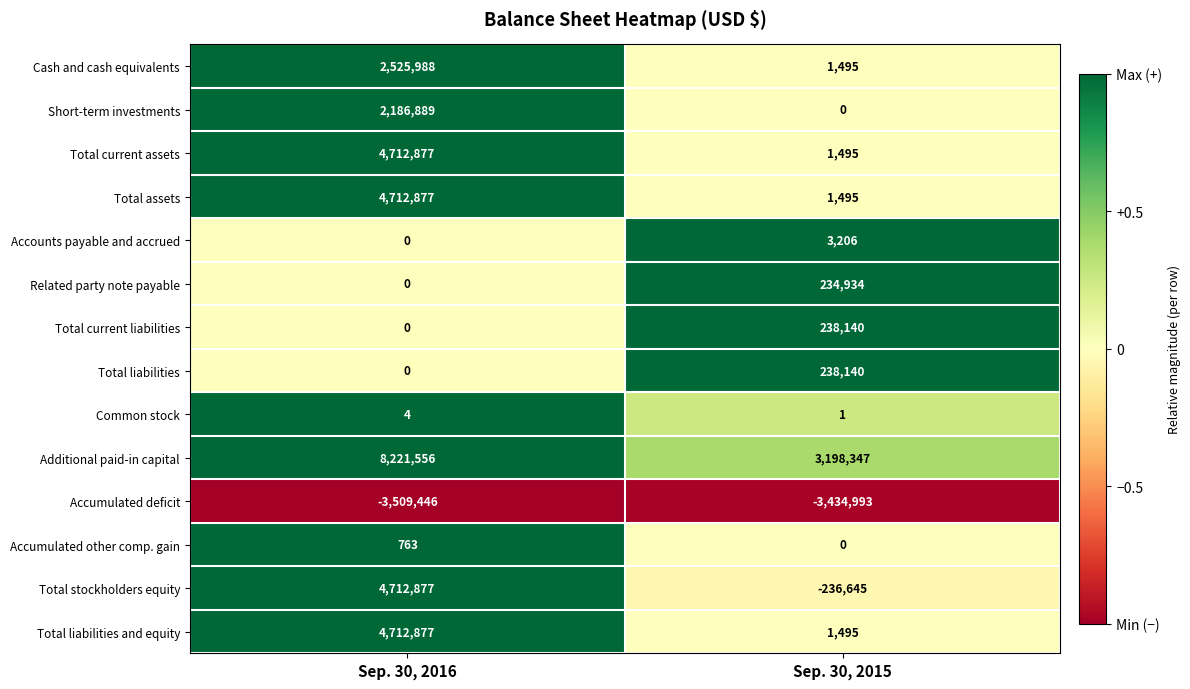

How many categories are shown in the chart?

2